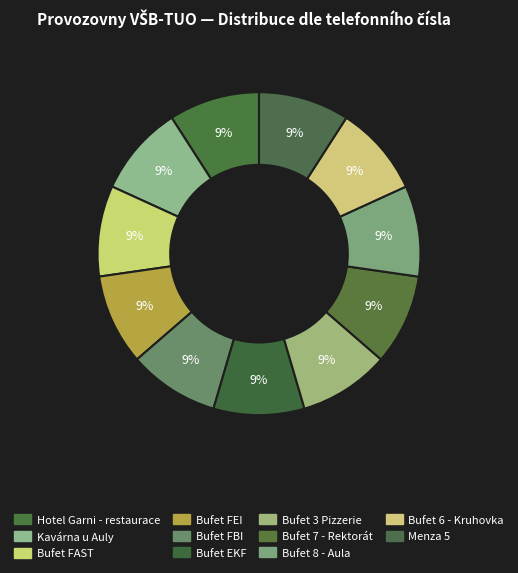

What portion of the pie excludes Bufet 7 - Rektorát?

90.9%